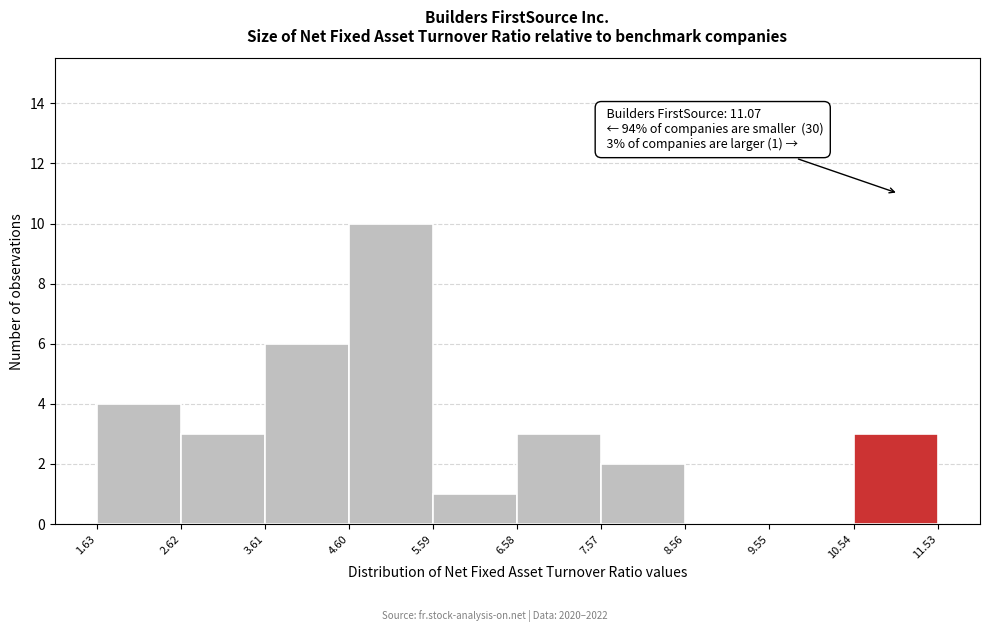

Which range on the x-axis has the tallest bar?

4.60 to 5.59